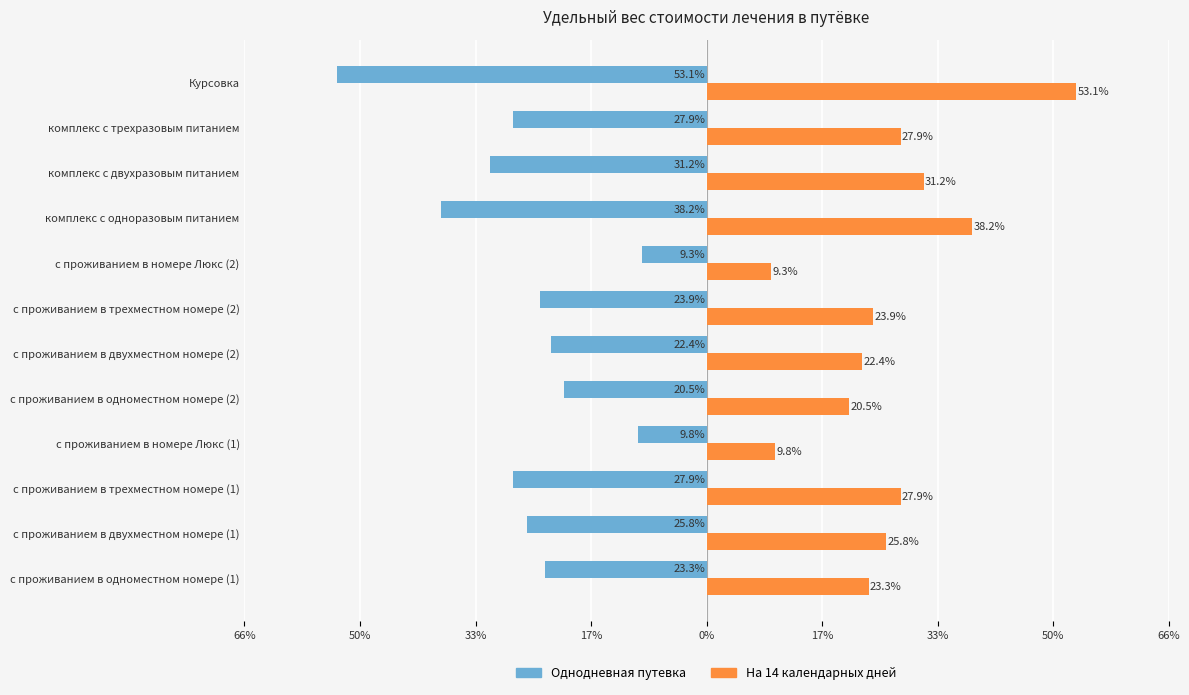

What are all the series names shown in the legend?

Однодневная путевка, На 14 календарных дней